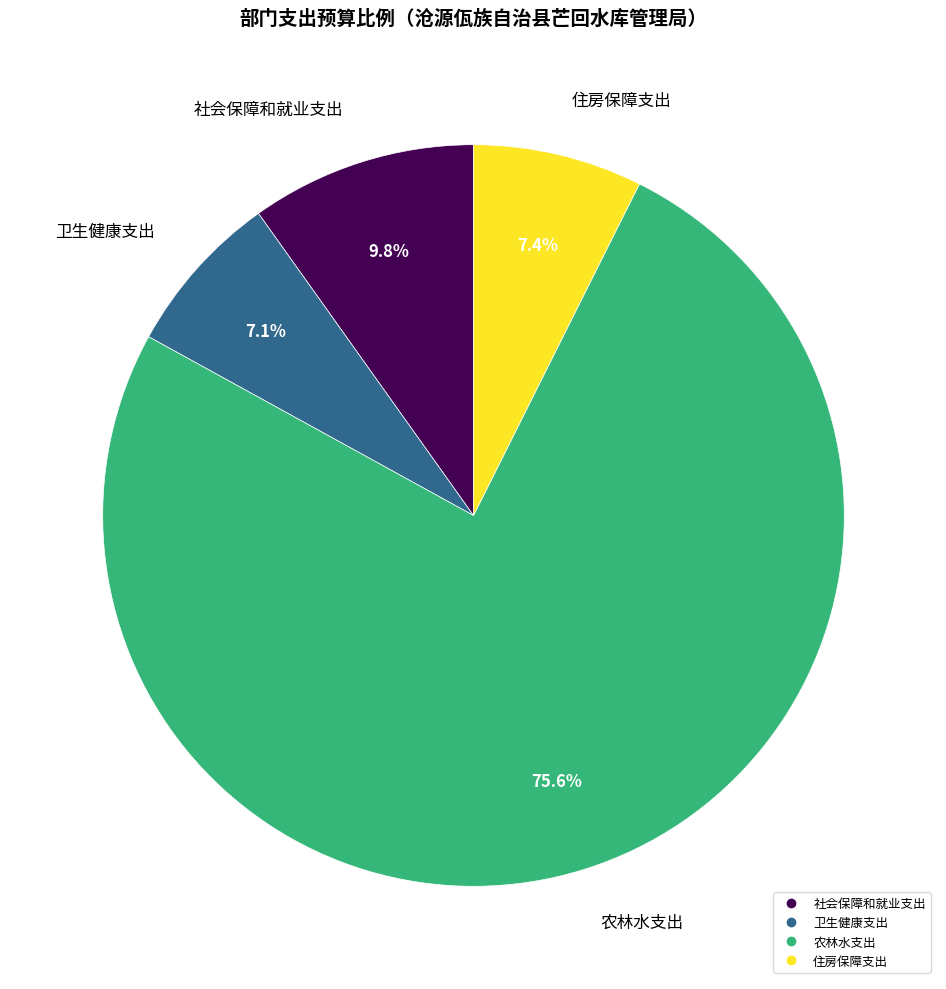

What percentage is NOT represented by 住房保障支出?

92.6%